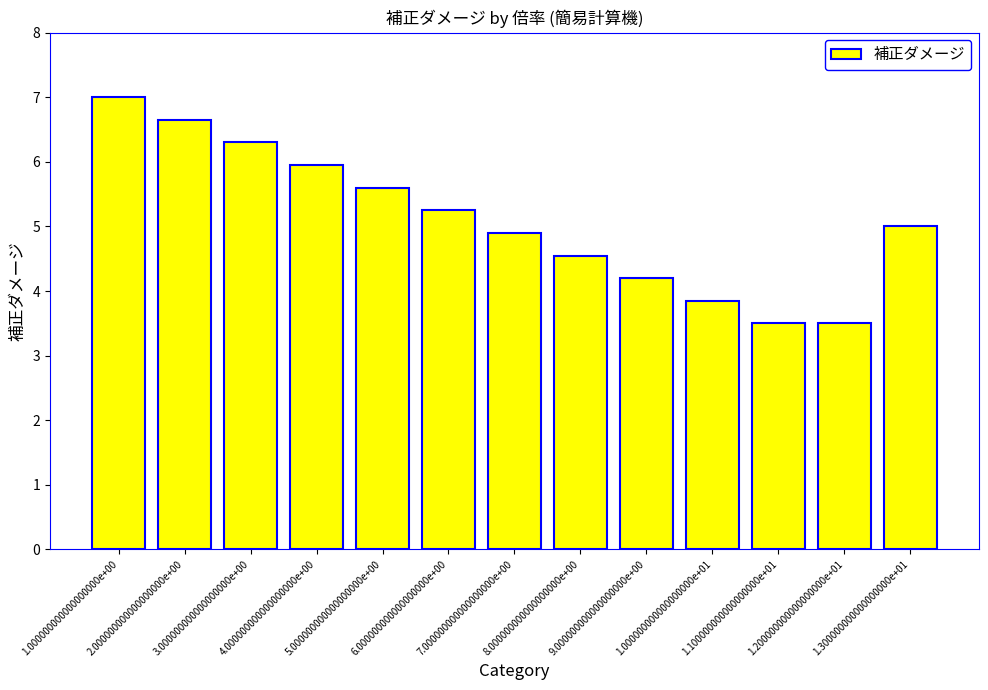

What is the value of the 7th bar from the left?

4.9